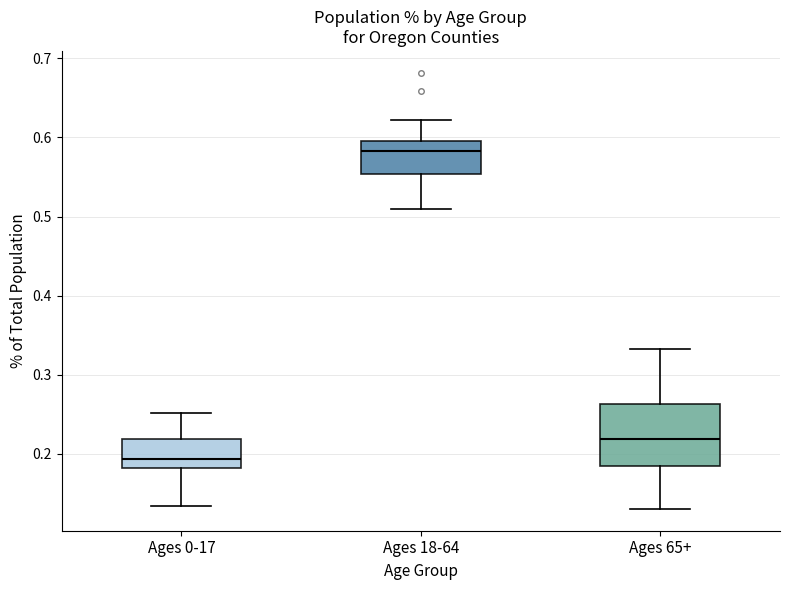

Comparing the boxes themselves (not the whiskers), which one is the tallest?

Ages 65+